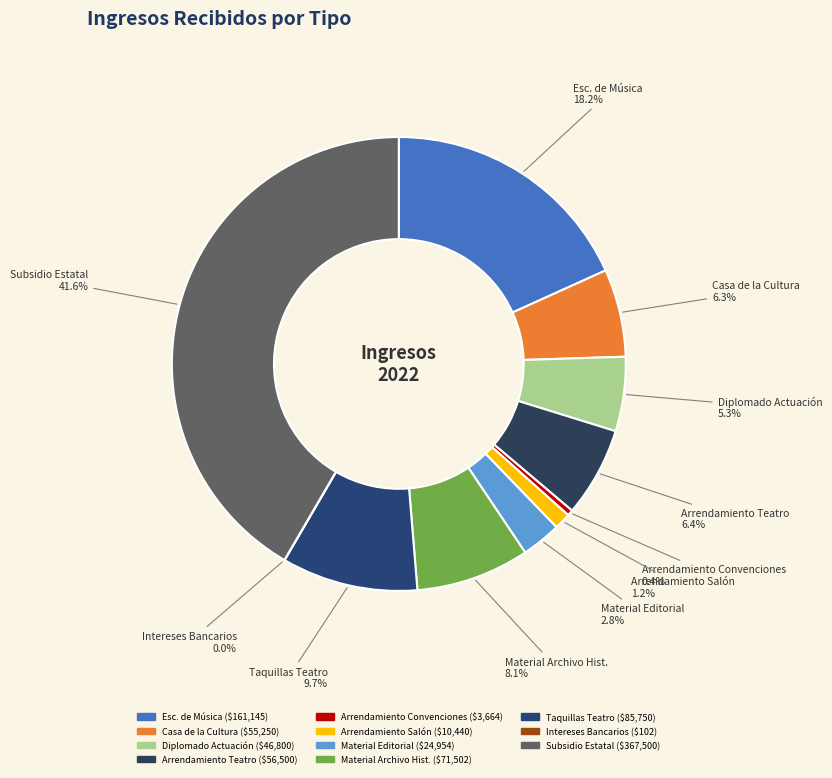

What is the largest slice in the pie chart?

Transferencia (Subsidio Estatal)